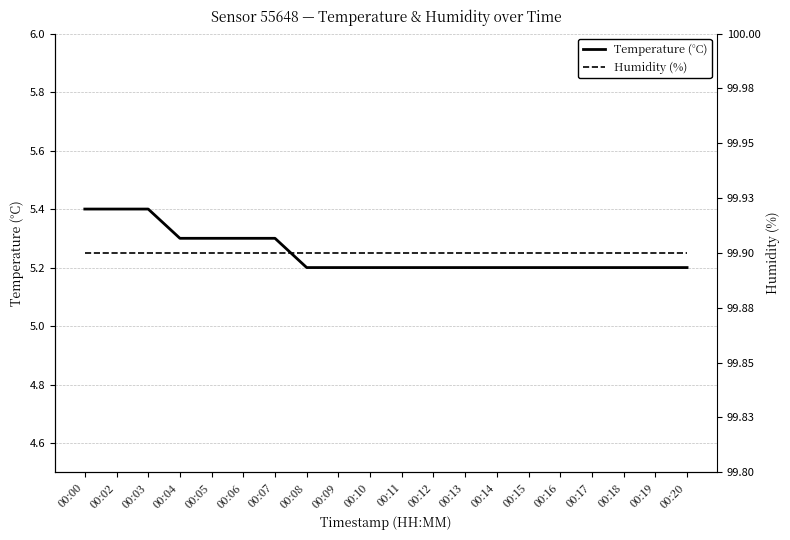

Which series has the largest total across all categories?

Humidity (%)